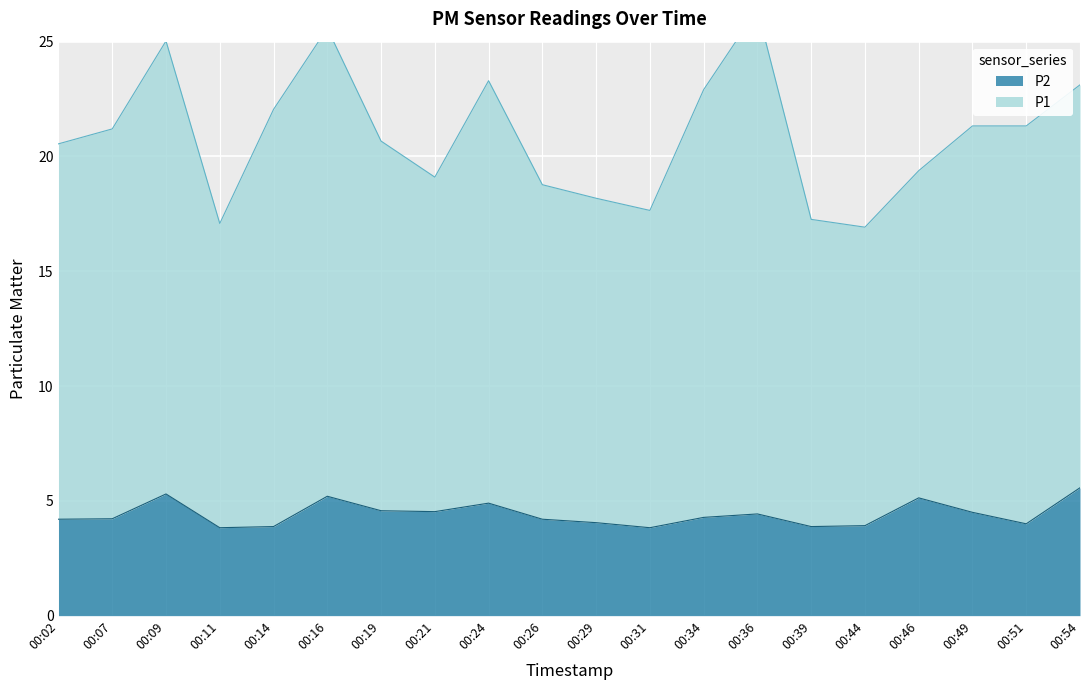

At which label does P2 reach its minimum?

00:11